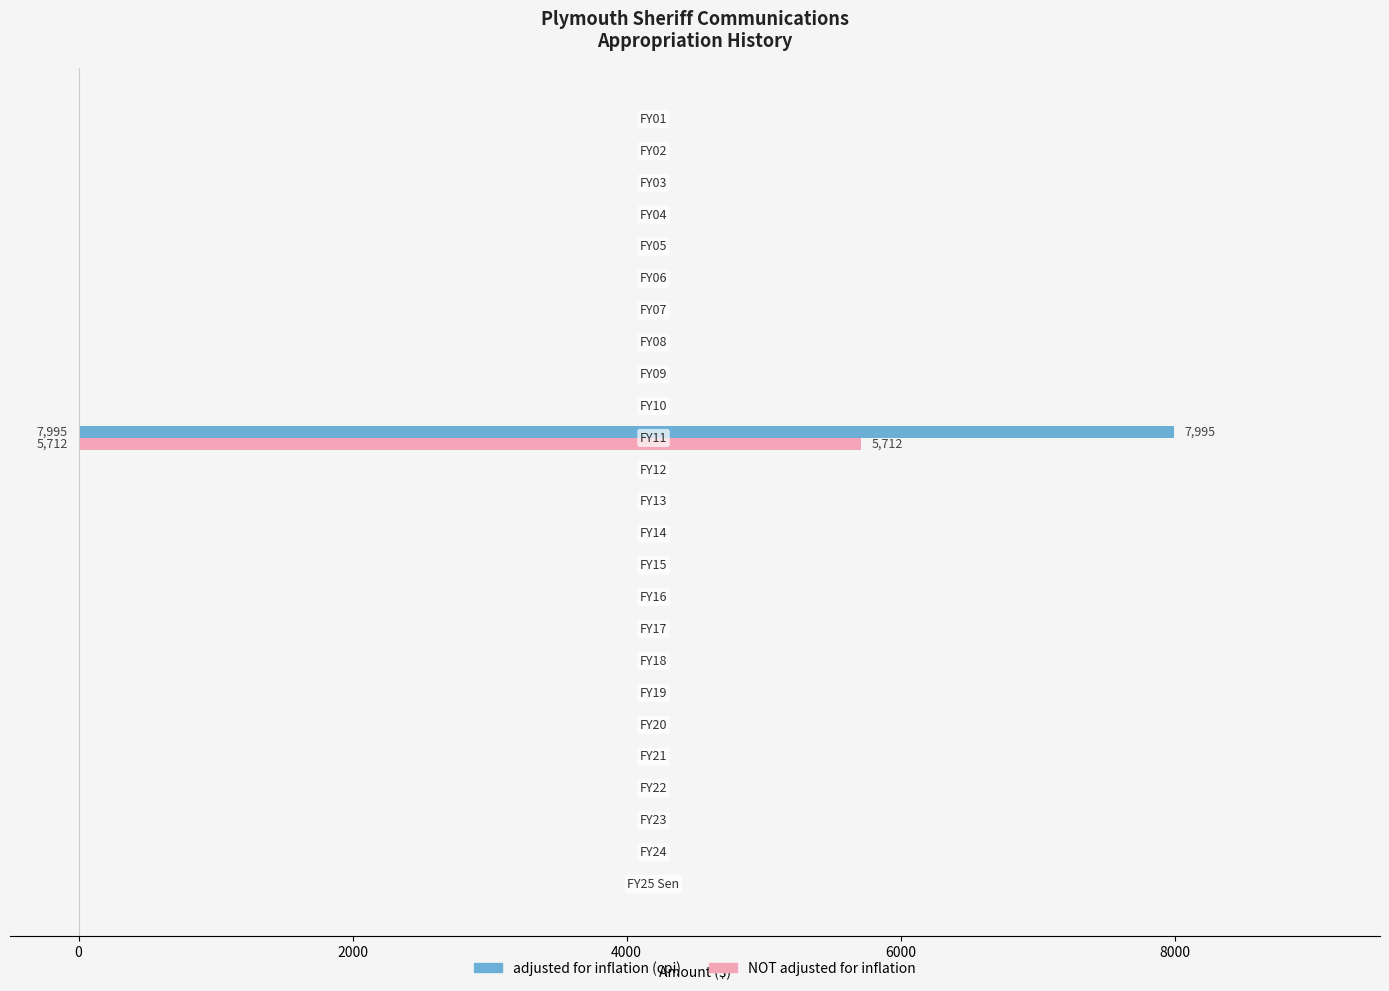

What is the highest value of the adjusted for inflation (cpi) series?

7995